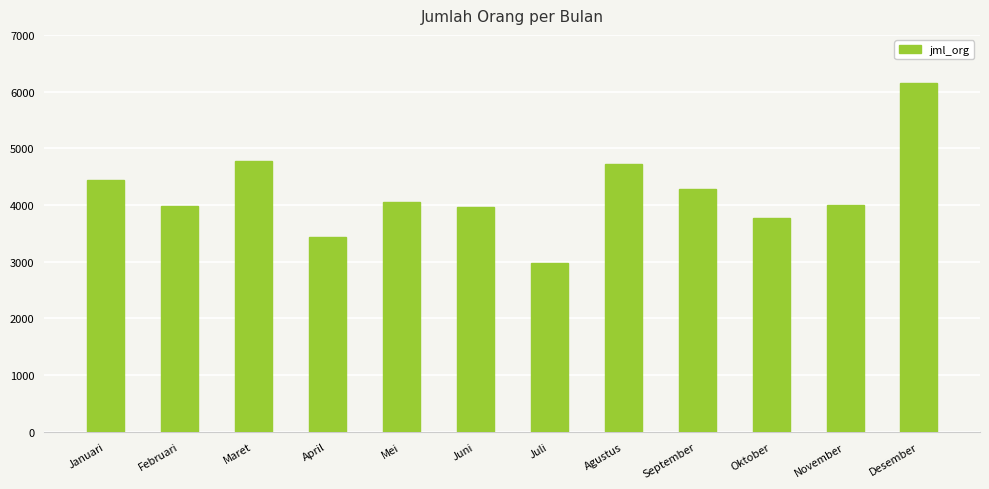

What is the average value?

4214